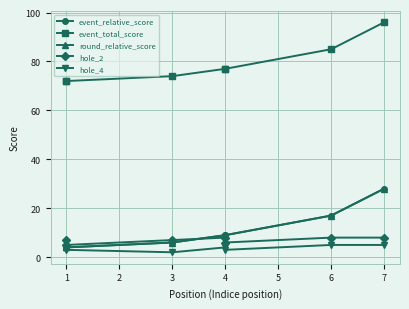

Which series has the largest range (max minus min)?

event_relative_score